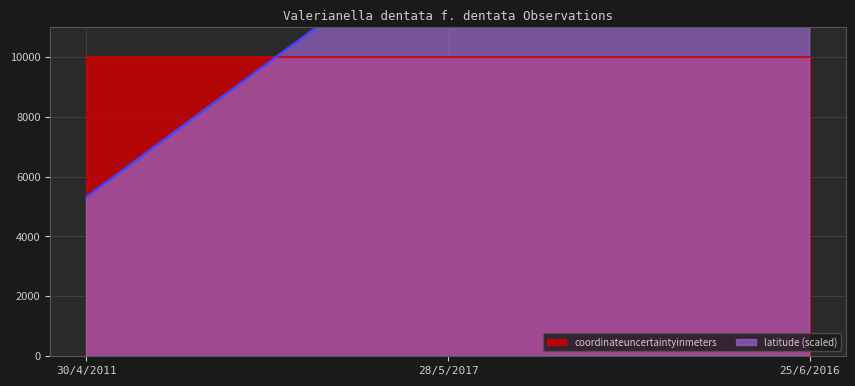

How many values are below 14226?

1